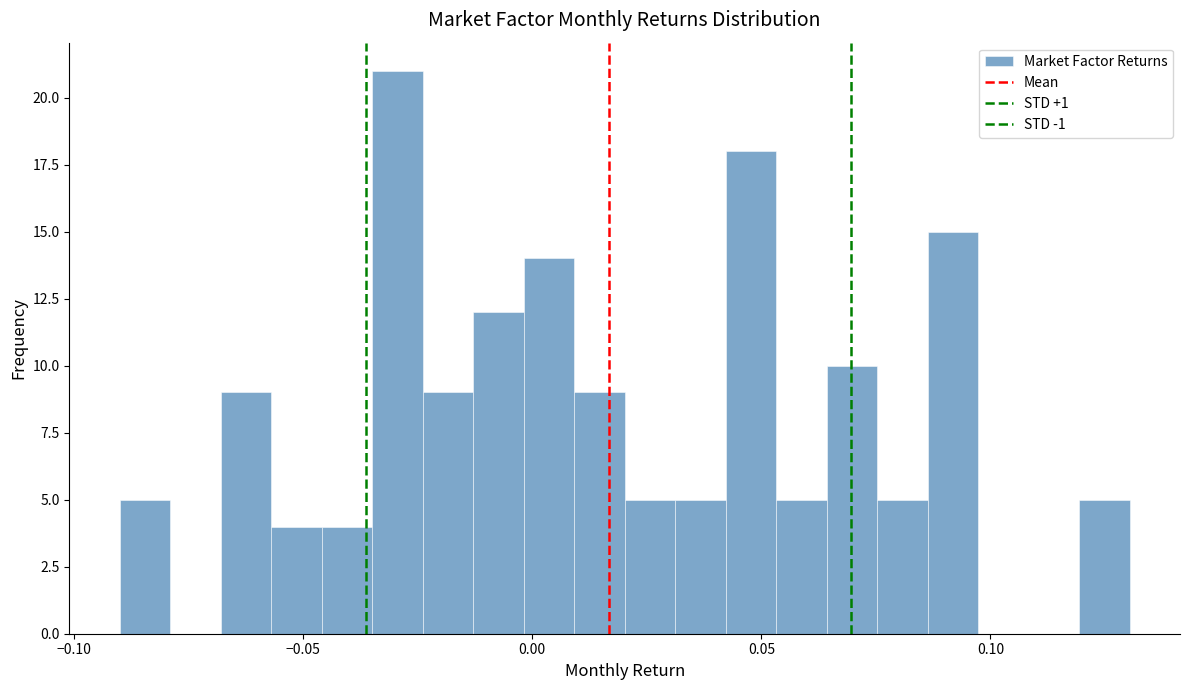

Read against the x-axis, roughly where is the centre of the tallest bar?

-0.030